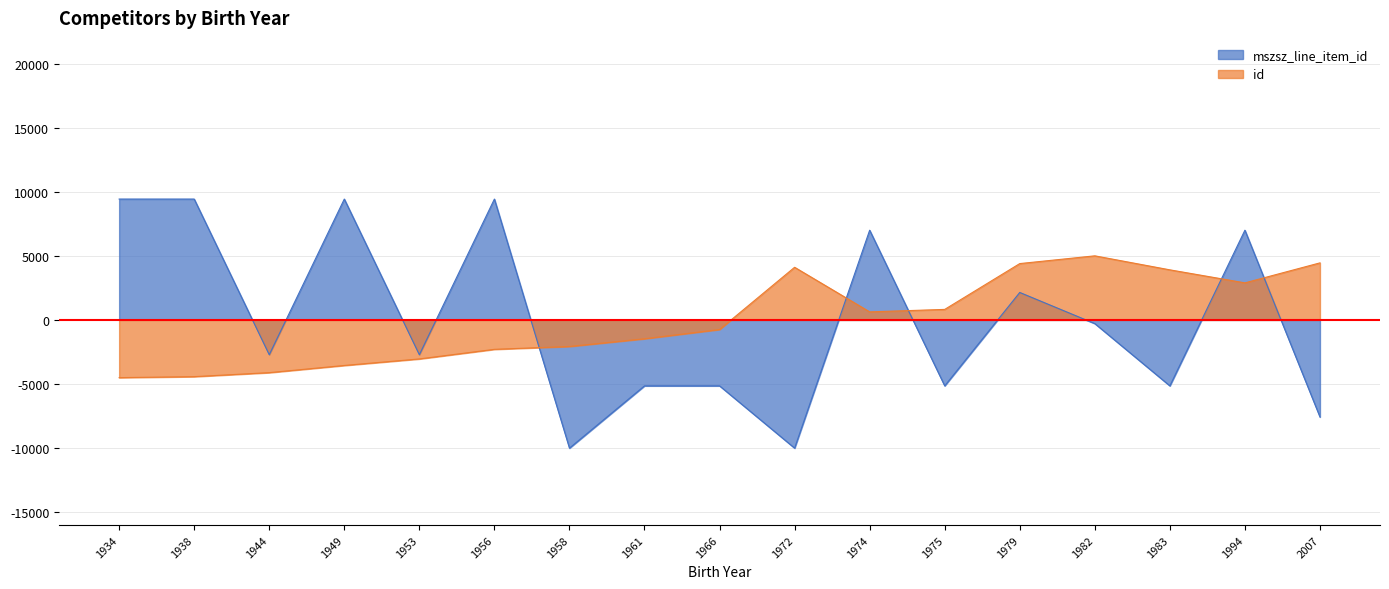

What is the value of the mszsz_line_item_id point at the 16th from the left?

7000.0